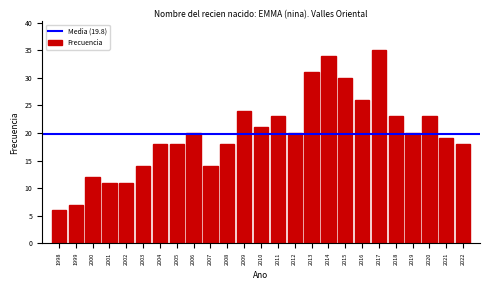

Reading left to right, what are all the values shown in this chart?

6	7	12	11	11	14	18	18	20	14	18	24	21	23	20	31	34	30	26	35	23	20	23	19	18